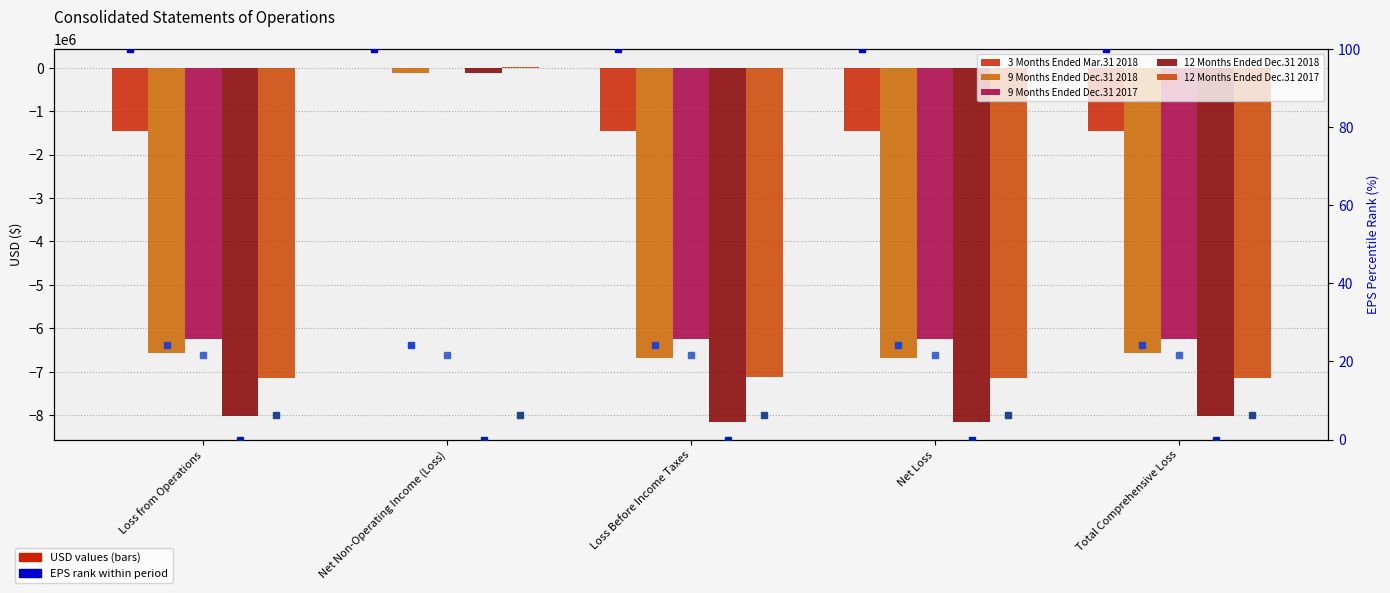

What is the label of the 4th bar from the left?

Net Loss